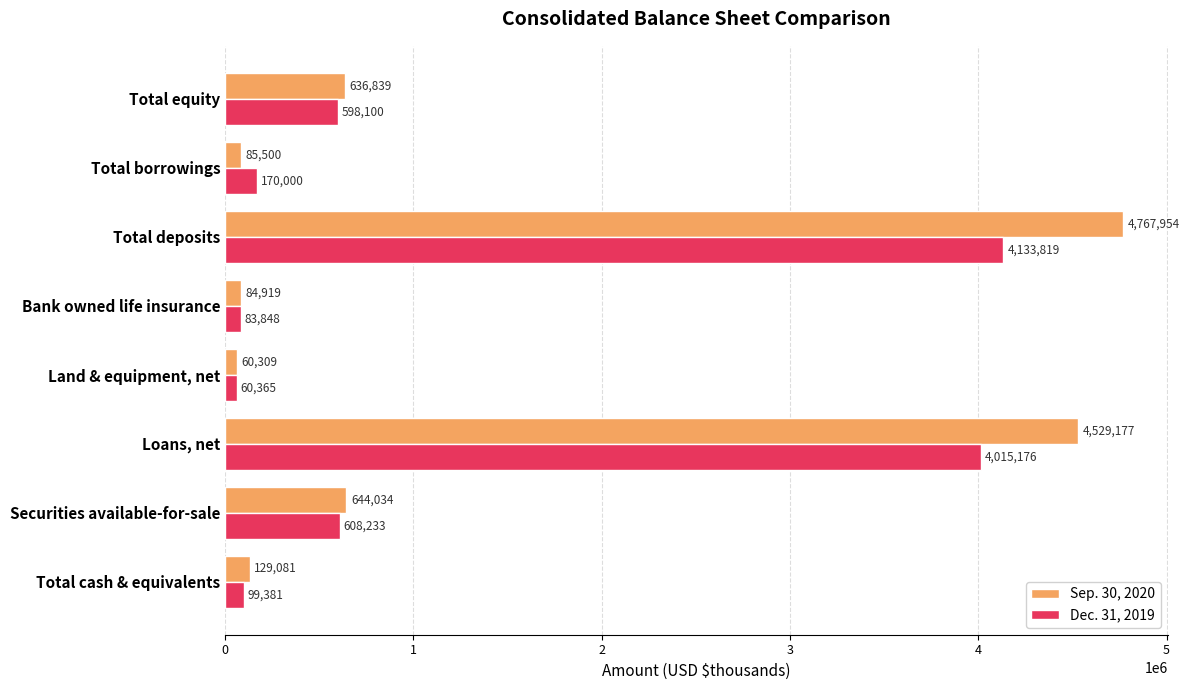

Rank the categories by Dec. 31, 2019 value from highest to lowest.

Total deposits, Loans, net, Securities available-for-sale, Total equity, Total borrowings, Total cash & equivalents, Bank owned life insurance, Land & equipment, net